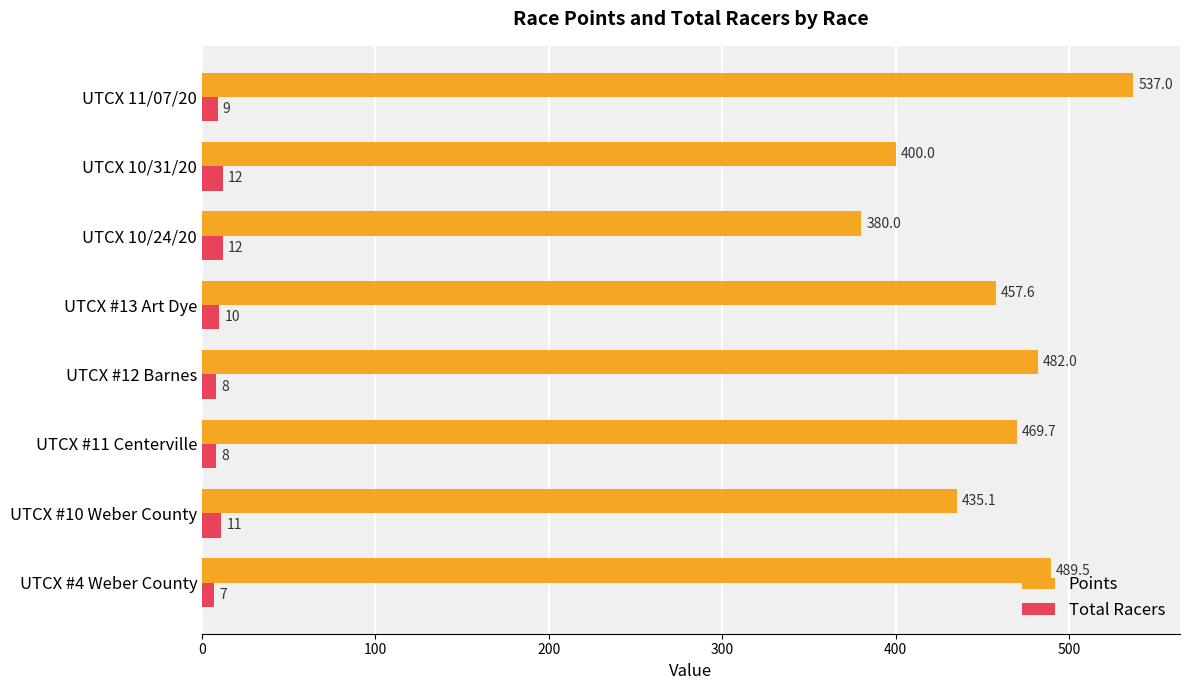

What is the average value of the Total Racers series?

9.6